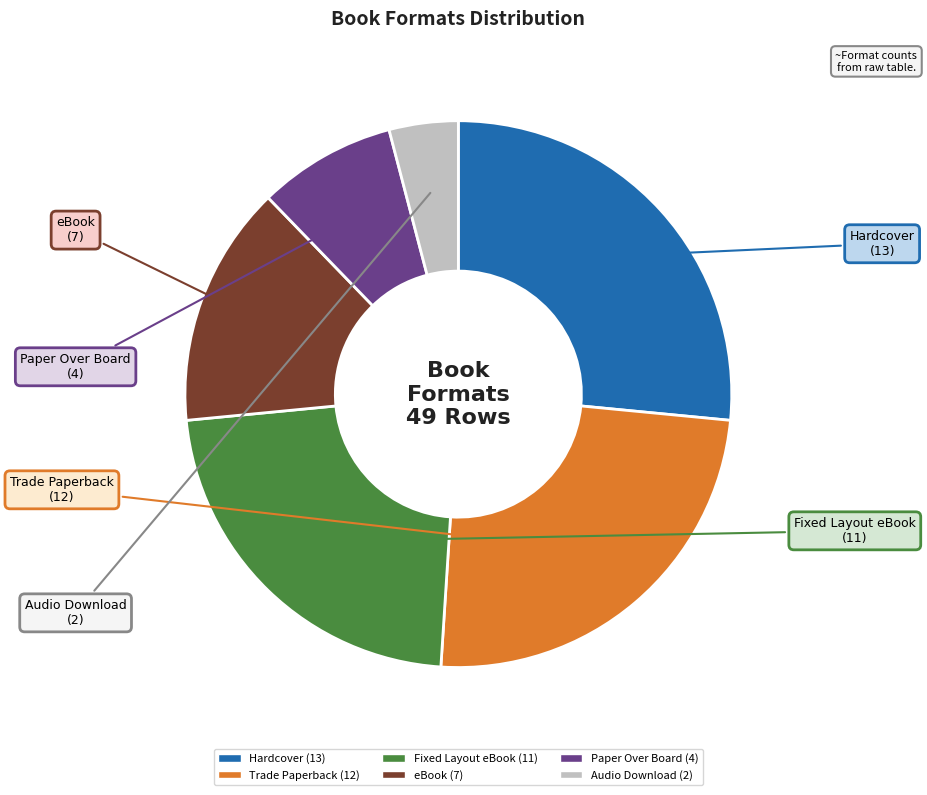

Count the number of slices in the pie.

6